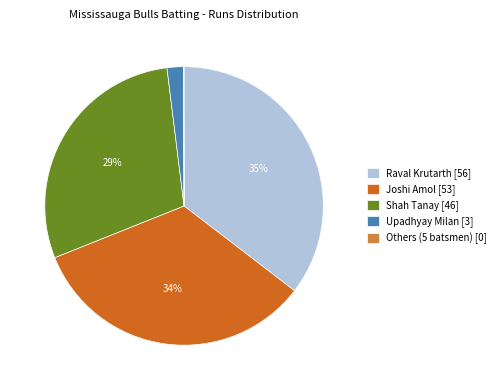

To the nearest percent, what percentage of the pie is Upadhyay Milan [3]?

2%